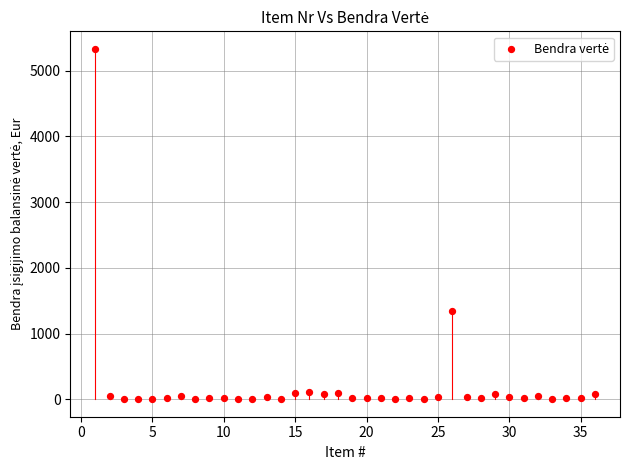

What Y value in the scatter plot is closest to 2668?

1350.0